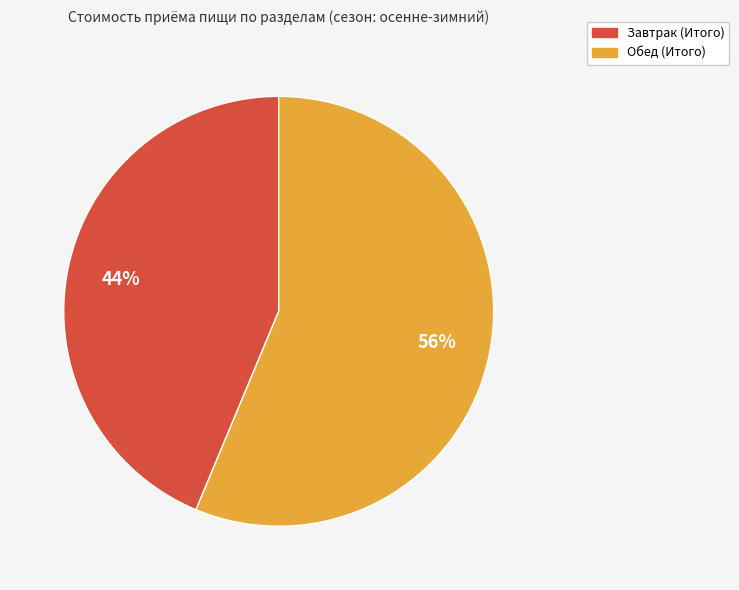

Which category has the smallest portion of the pie?

Завтрак (Итого)